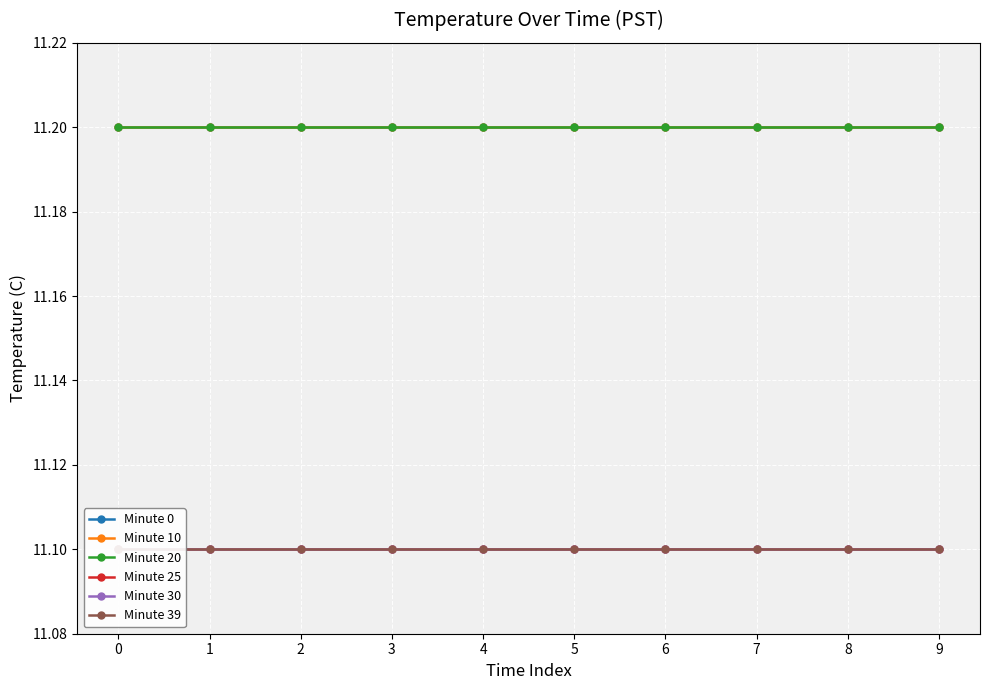

Which has a higher value, 2 or 7?

2